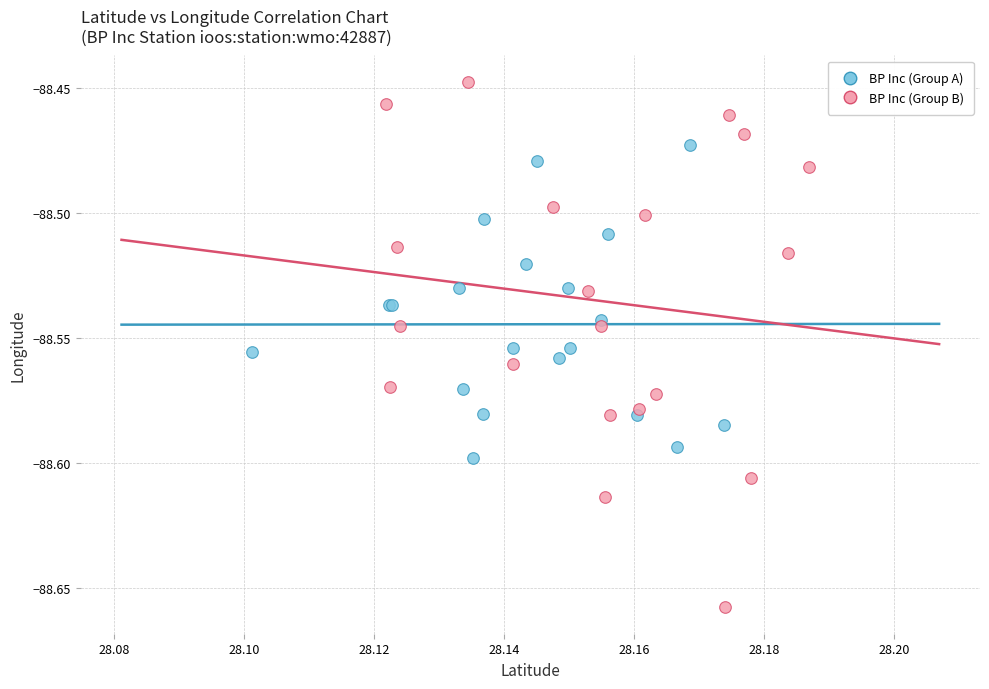

Which series reaches the minimum Y coordinate?

BP Inc (Group B)